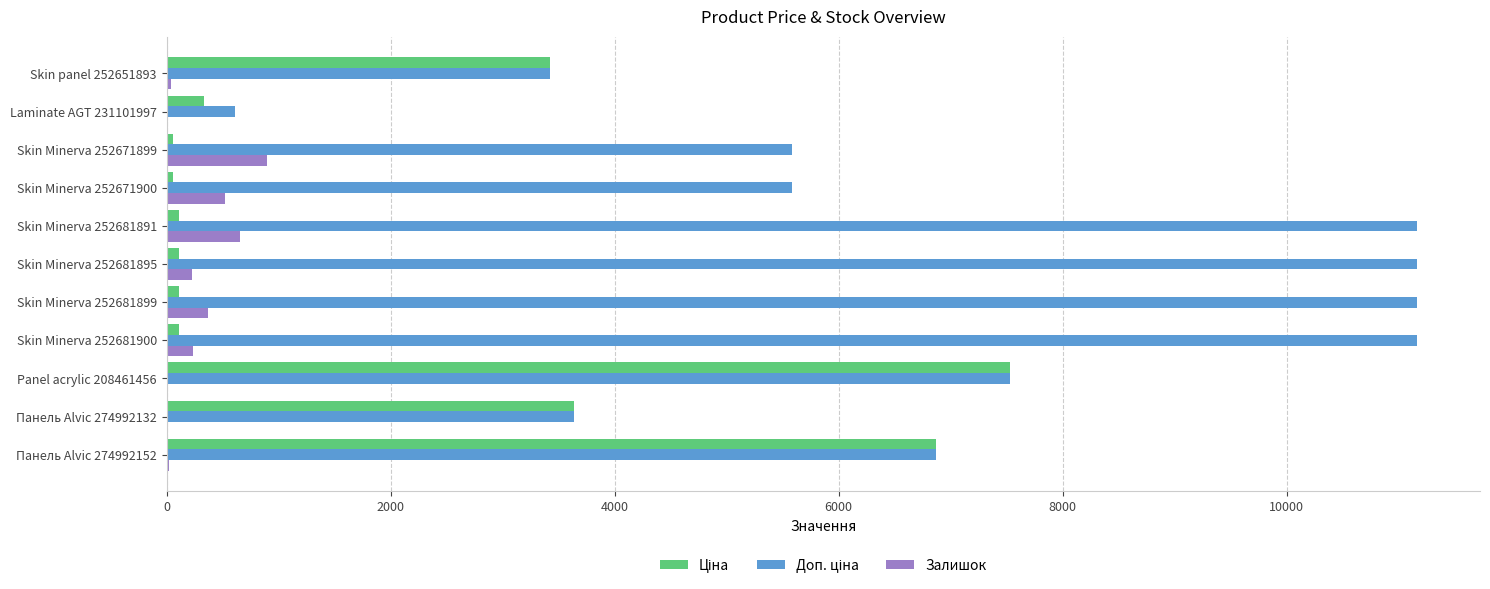

At which label does Залишок reach its peak?

Skin Minerva 252671899